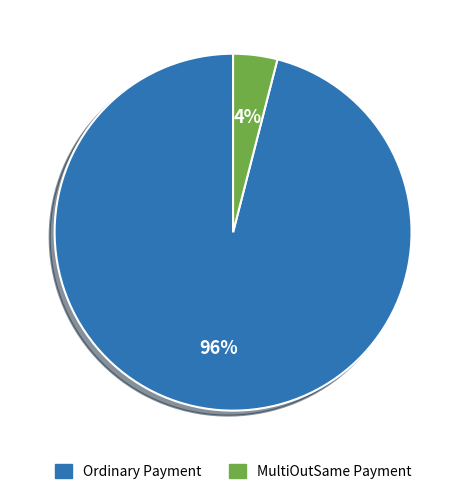

What is the ratio of the value at Ordinary Payment to the value at MultiOutSame Payment?

24.0